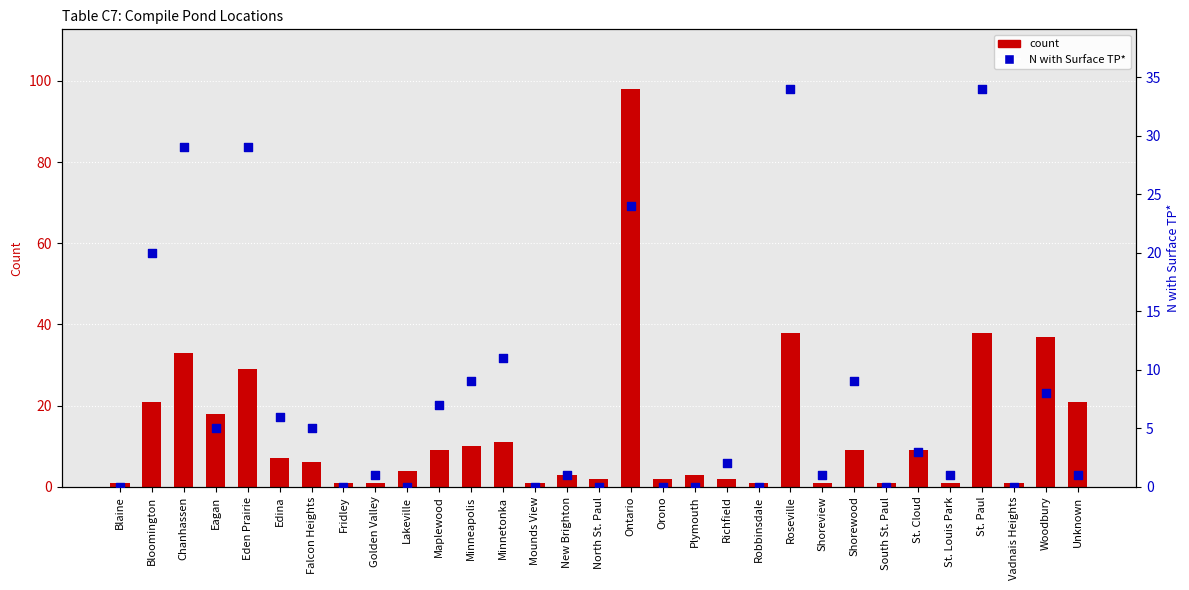

Which series contains the highest Y value?

count